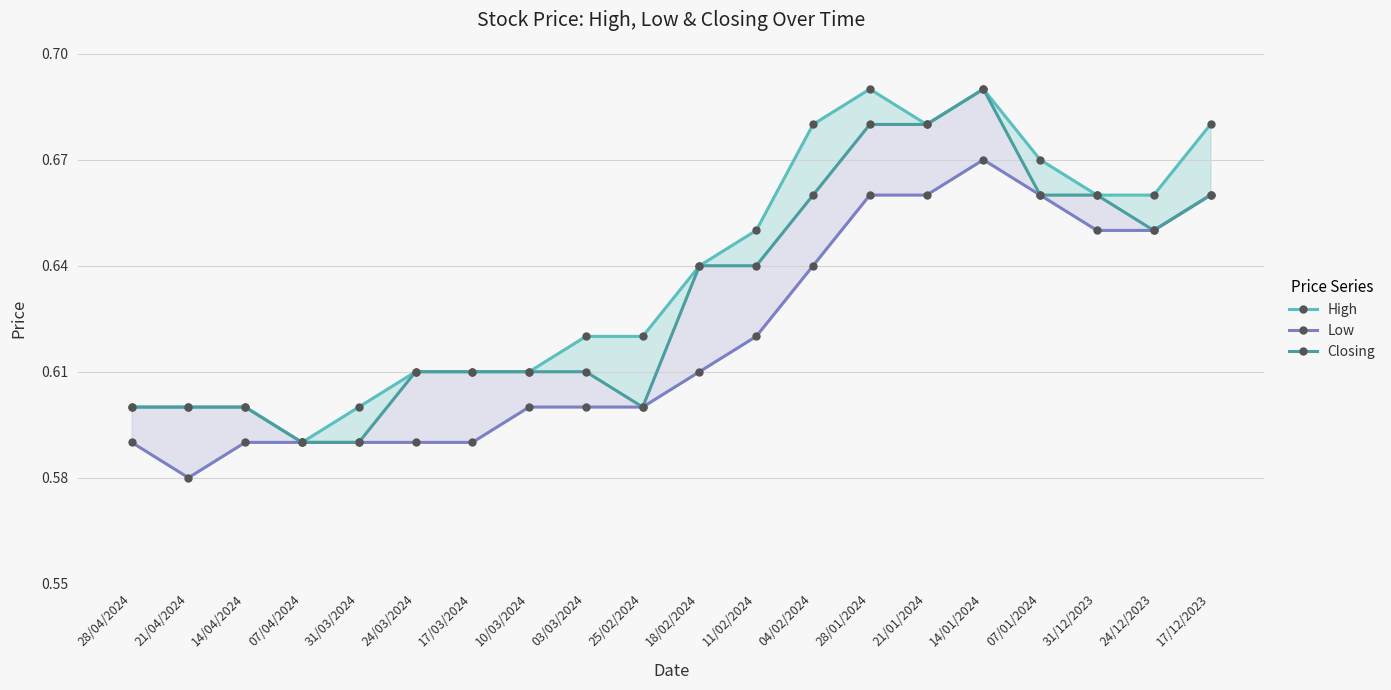

What is the difference between the maximum and second lowest values in the High series?

0.1